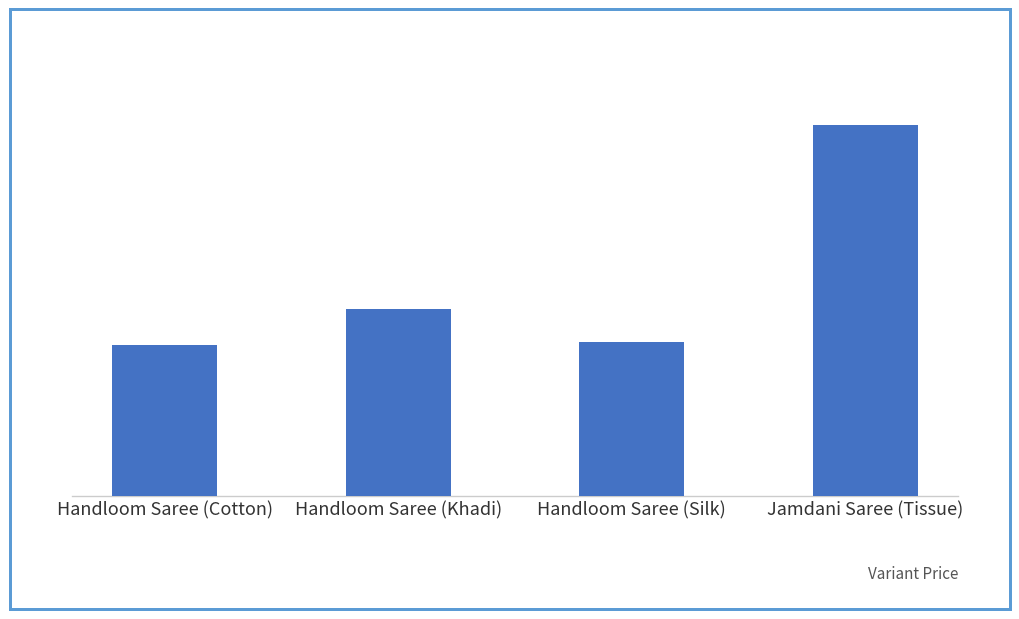

What is the difference between the maximum and minimum values?

86